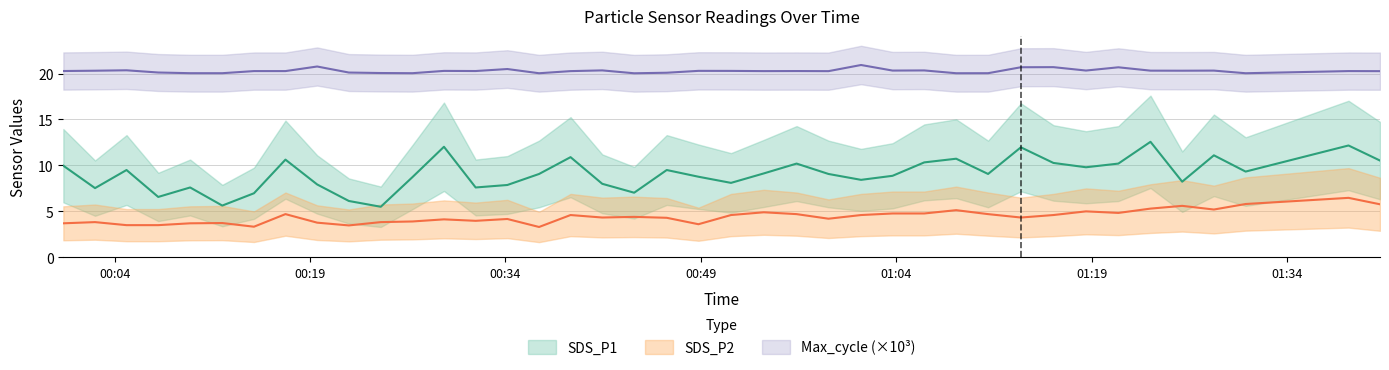

What is the average value of the SDS_P1 series?

9.1